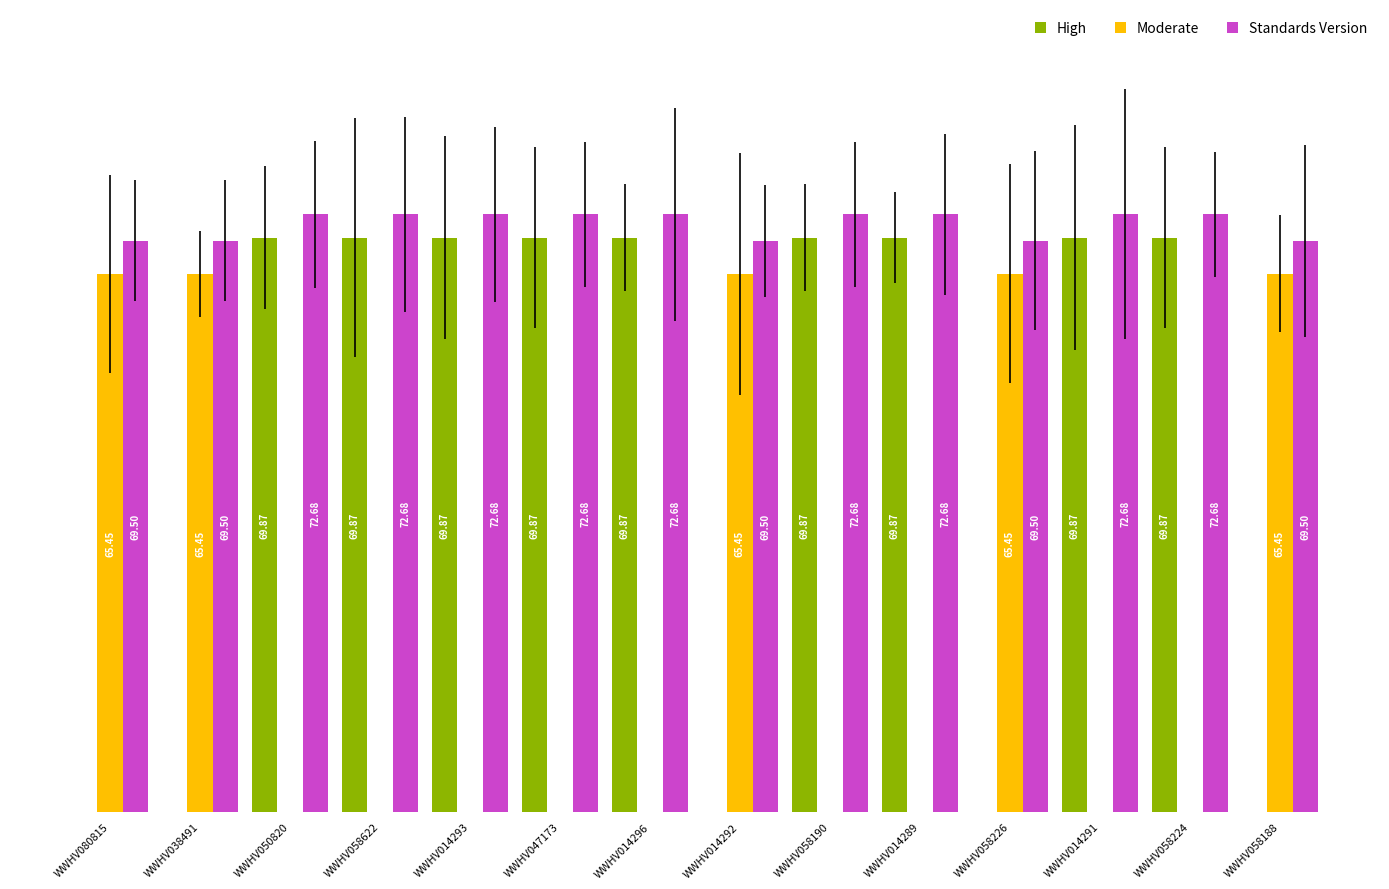

Which series has the largest total across all categories?

Standards Version